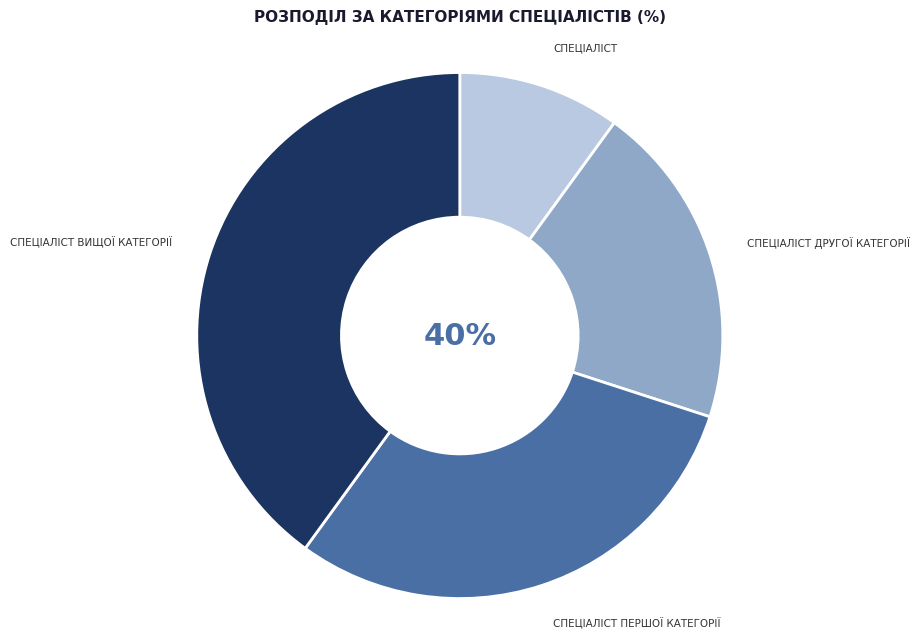

How much of the chart is everything except Спеціаліст першої категорії?

70.0%